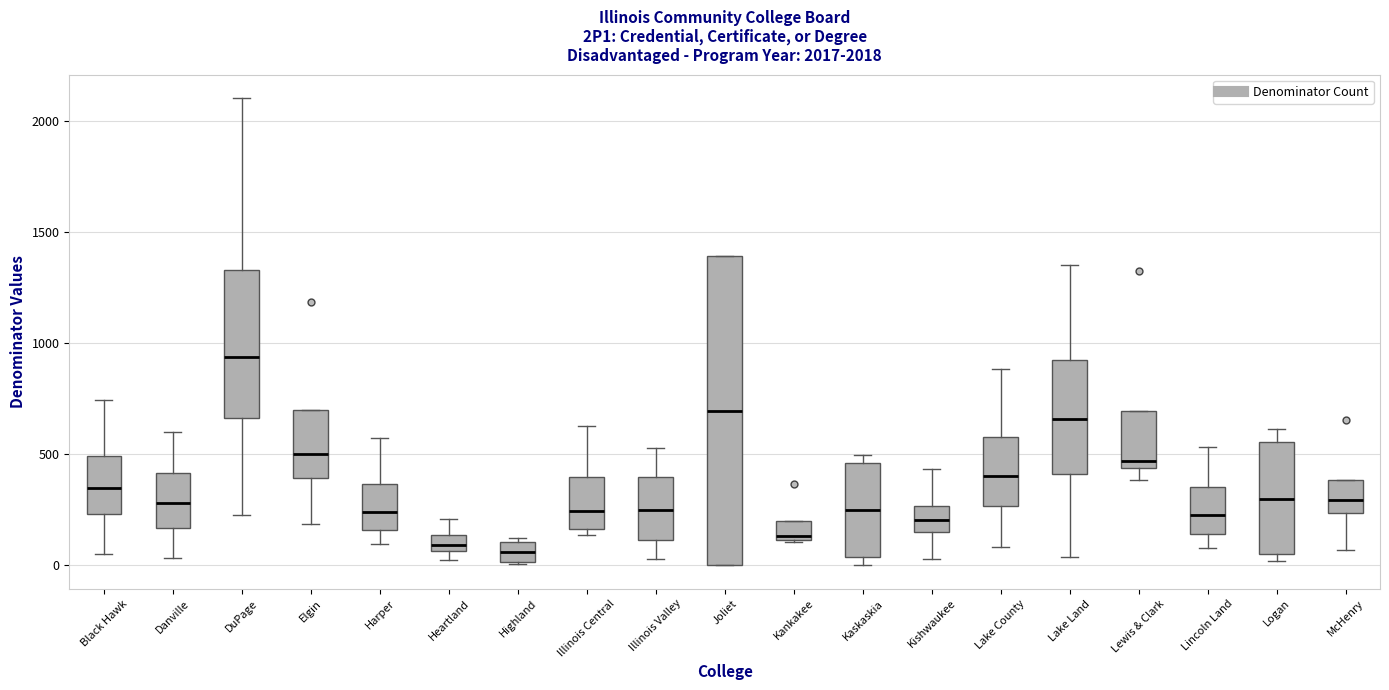

Which box is the tallest, from its lower edge to its upper edge?

Joliet